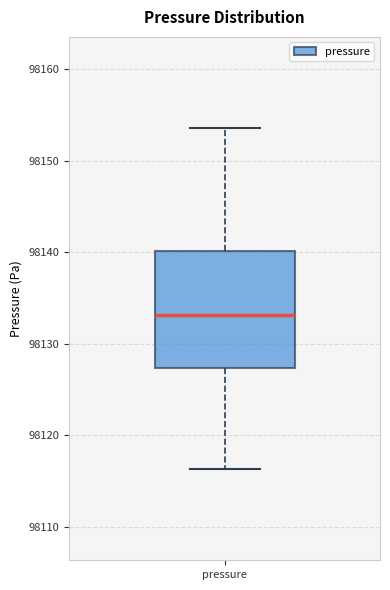

Where is the lower edge of the box for pressure on the y-axis? The values are not printed on the chart, so give them approximately, as read against the axis.

98127